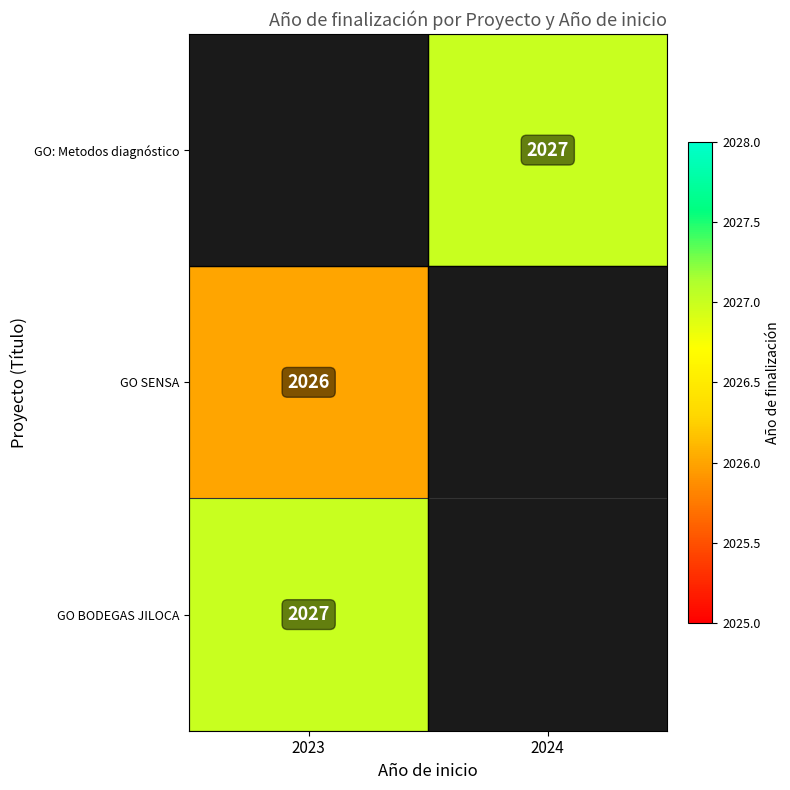

The value of GO: Metodos diagnóstico at 2024 is 2944. True or false?

False